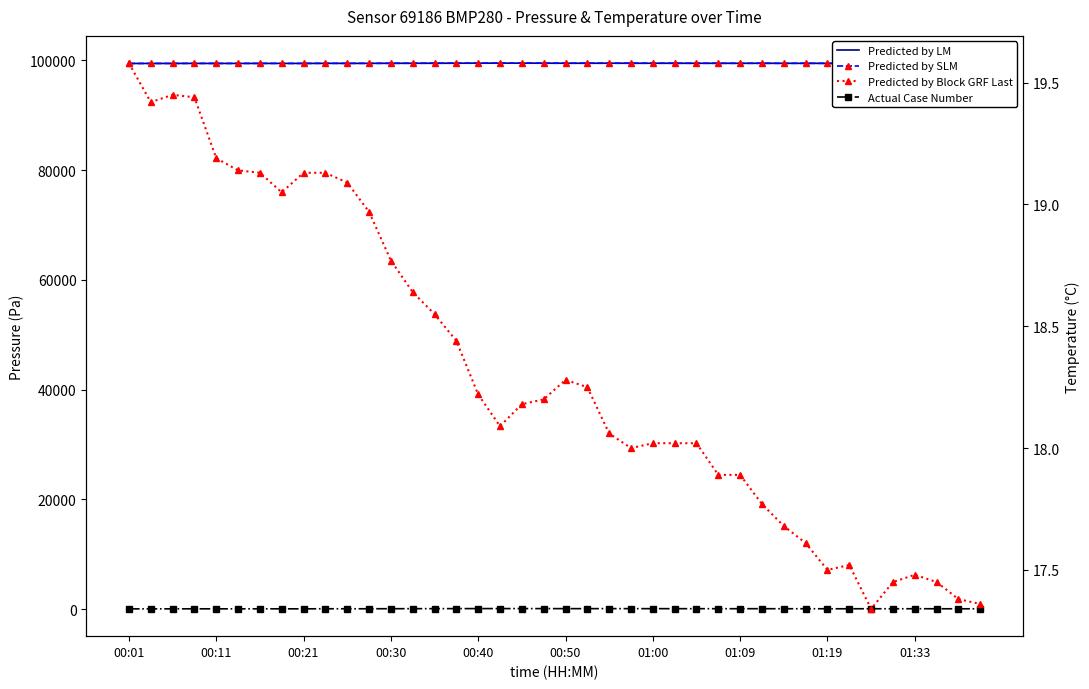

At which category does Predicted by SLM reach its first local valley?

00:11